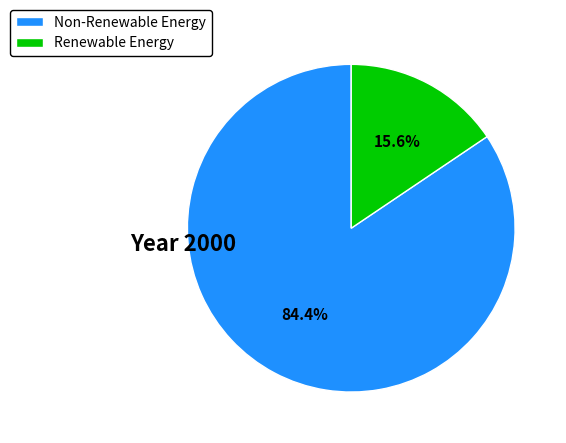

What is the ratio of the value at Non-Renewable Energy to the value at Renewable Energy?

5.4